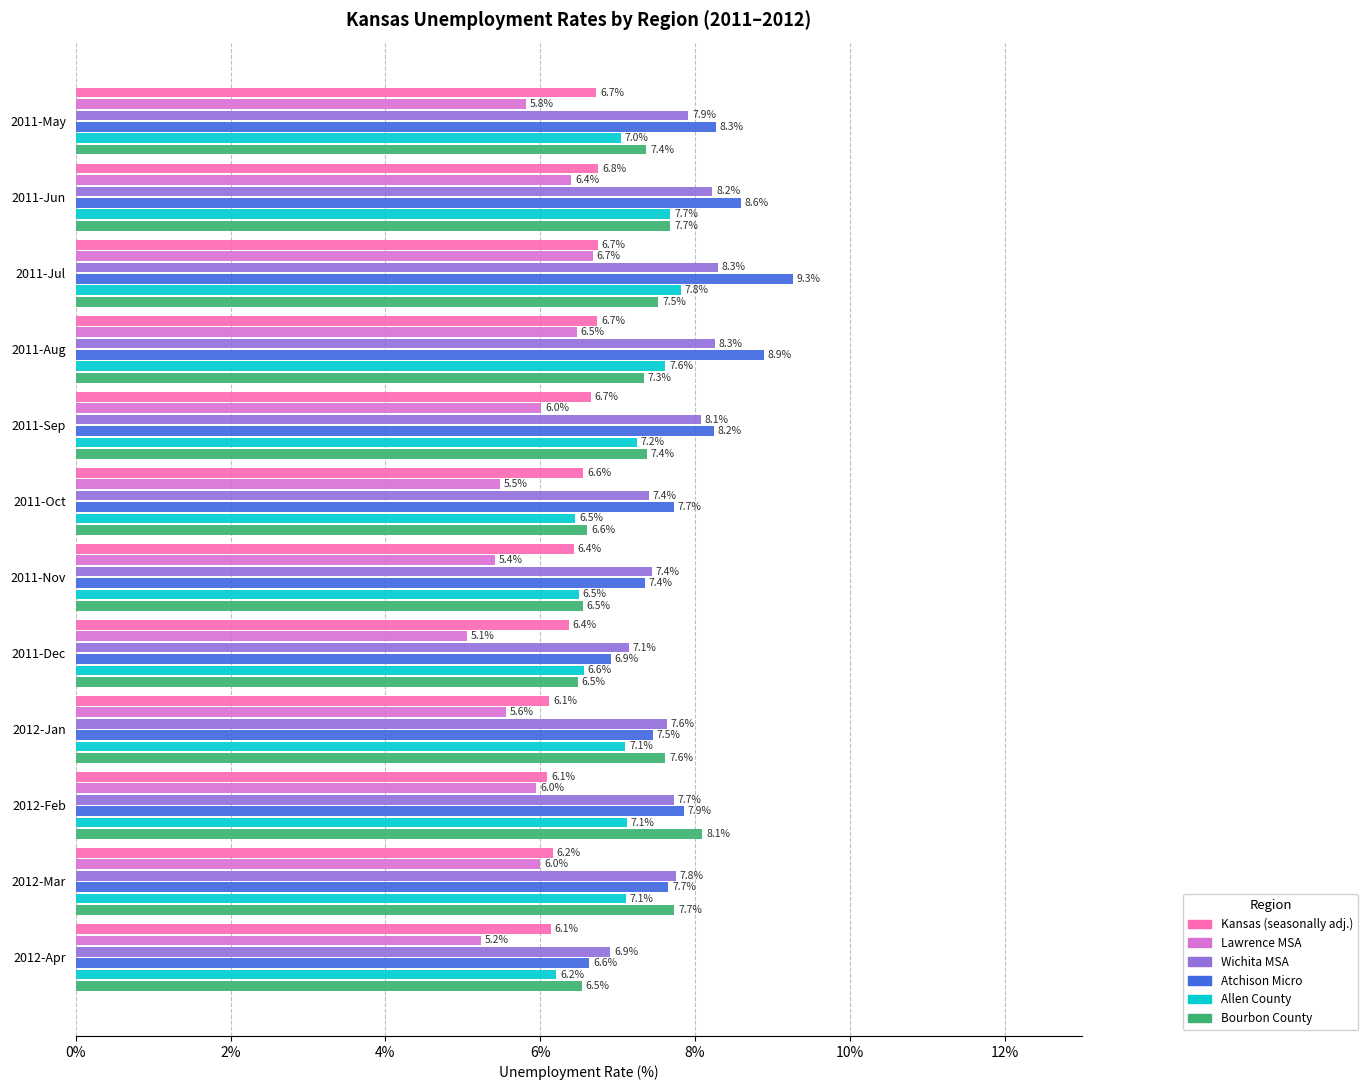

What are all the series names shown in the legend?

Kansas (seasonally adj.), Lawrence MSA, Wichita MSA, Atchison Micro, Allen County, Bourbon County